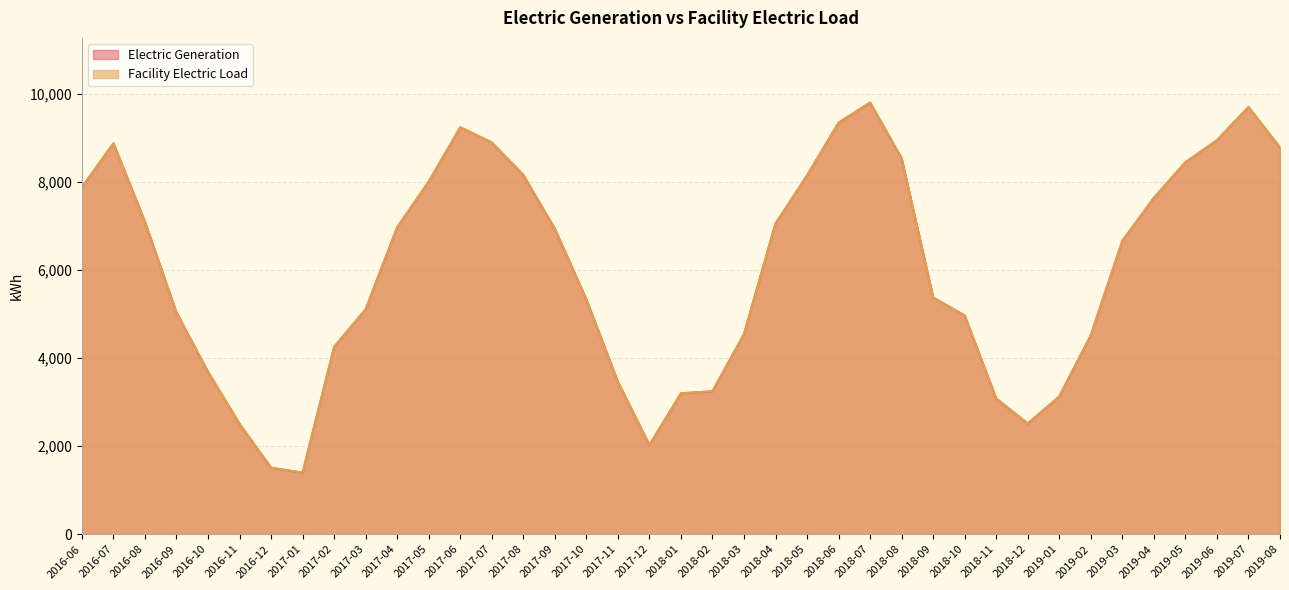

At which category does the chart reach its minimum across all series?

2017-01